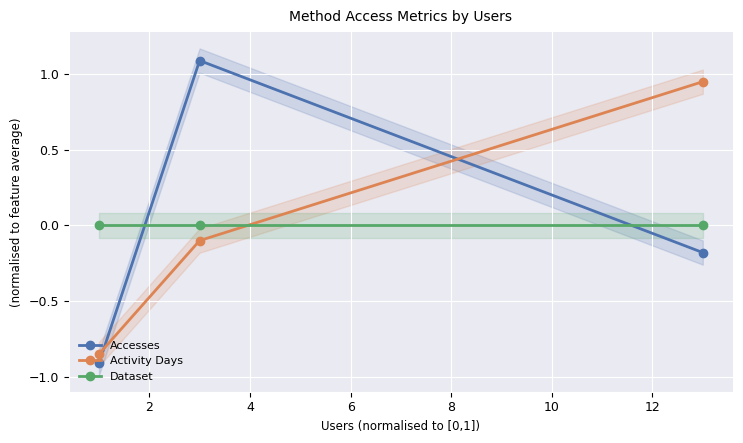

Reading left to right, extract all data points from this chart.

Accesses: -0.9	1.1	-0.2
Activity Days: -0.8	-0.1	0.9
Dataset: 0.0	0.0	0.0